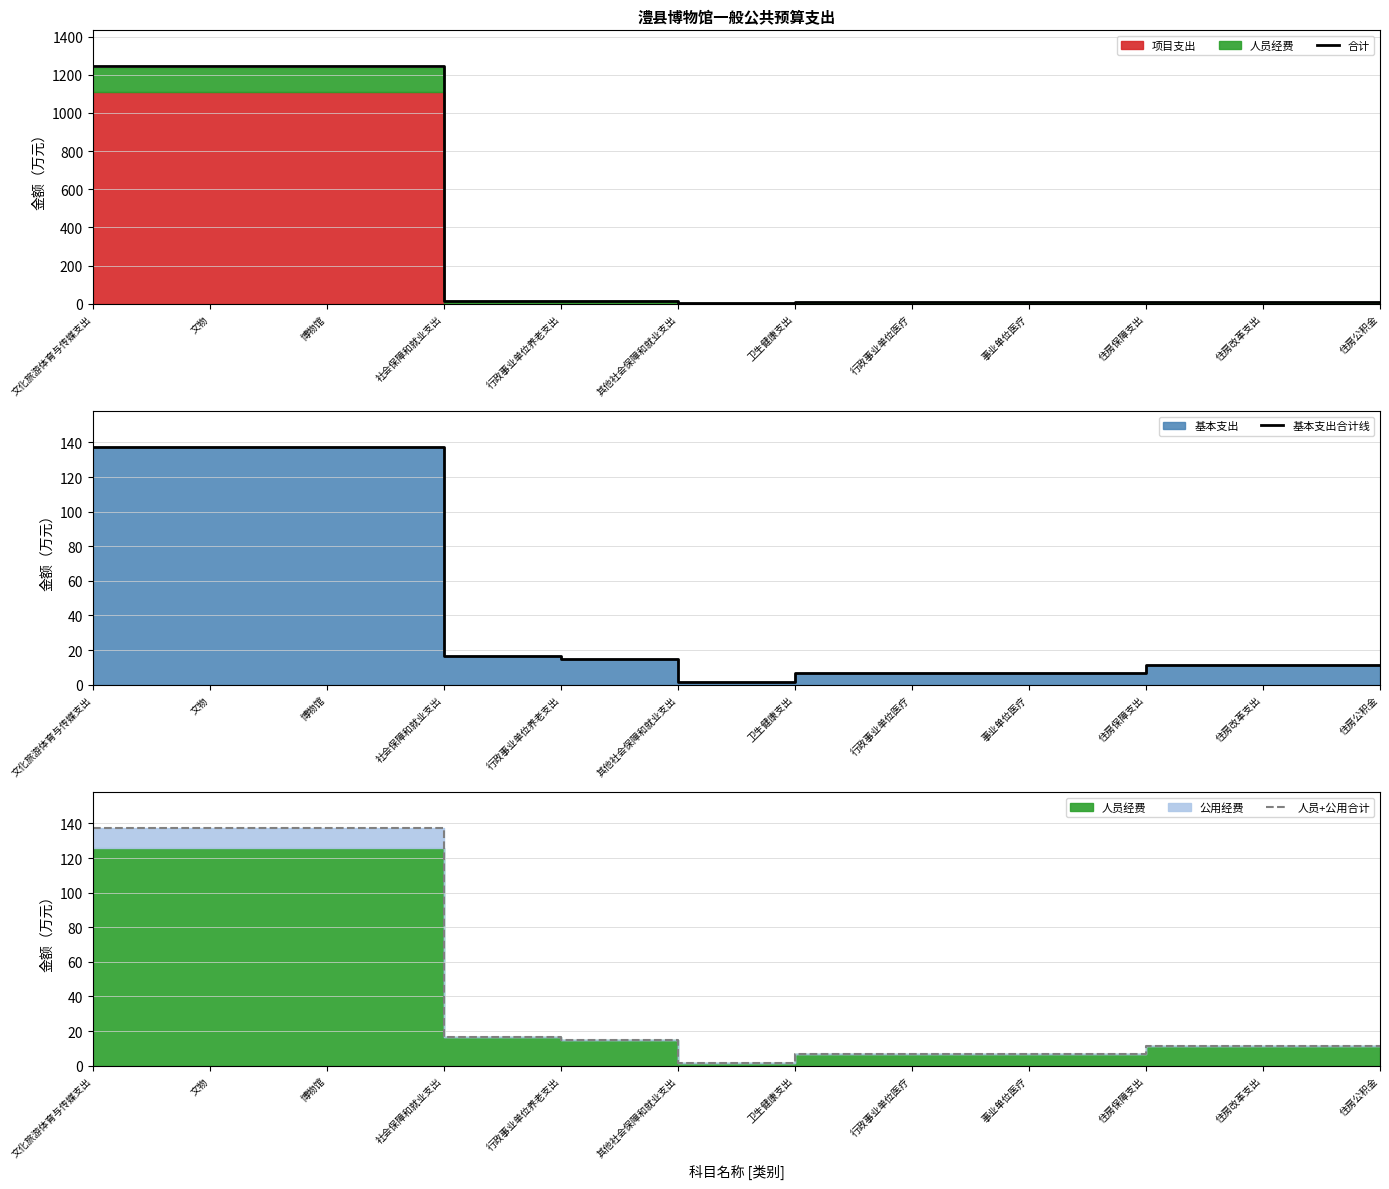

True or false: 基本支出合计线 and 人员+公用合计 cross at least once.

False